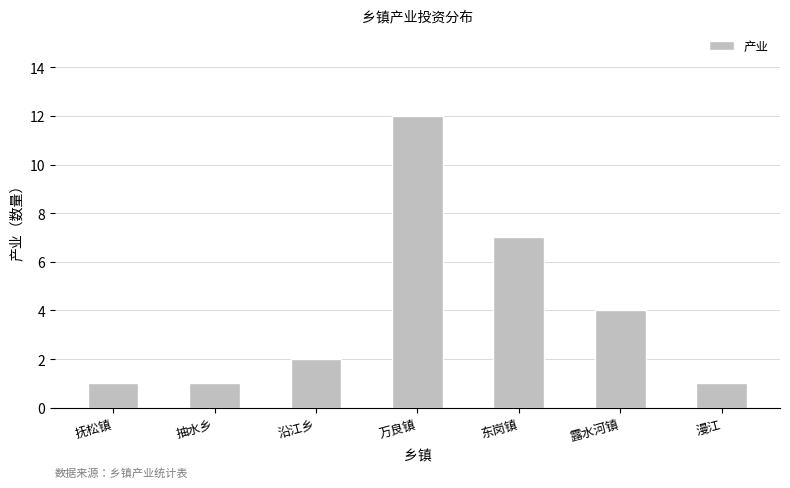

At which label is the value closest to 6?

东岗镇